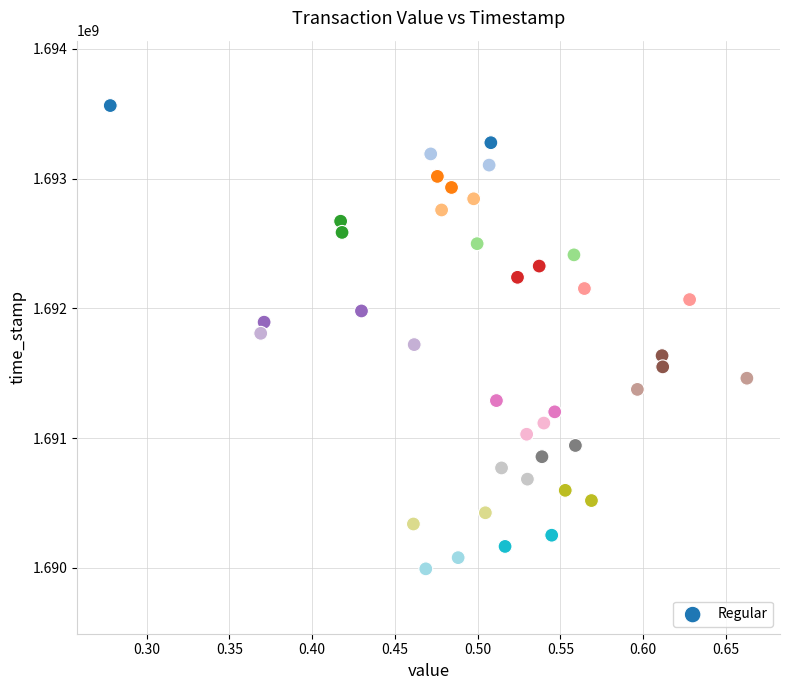

What is the range of Y values (max minus min)?

3569828